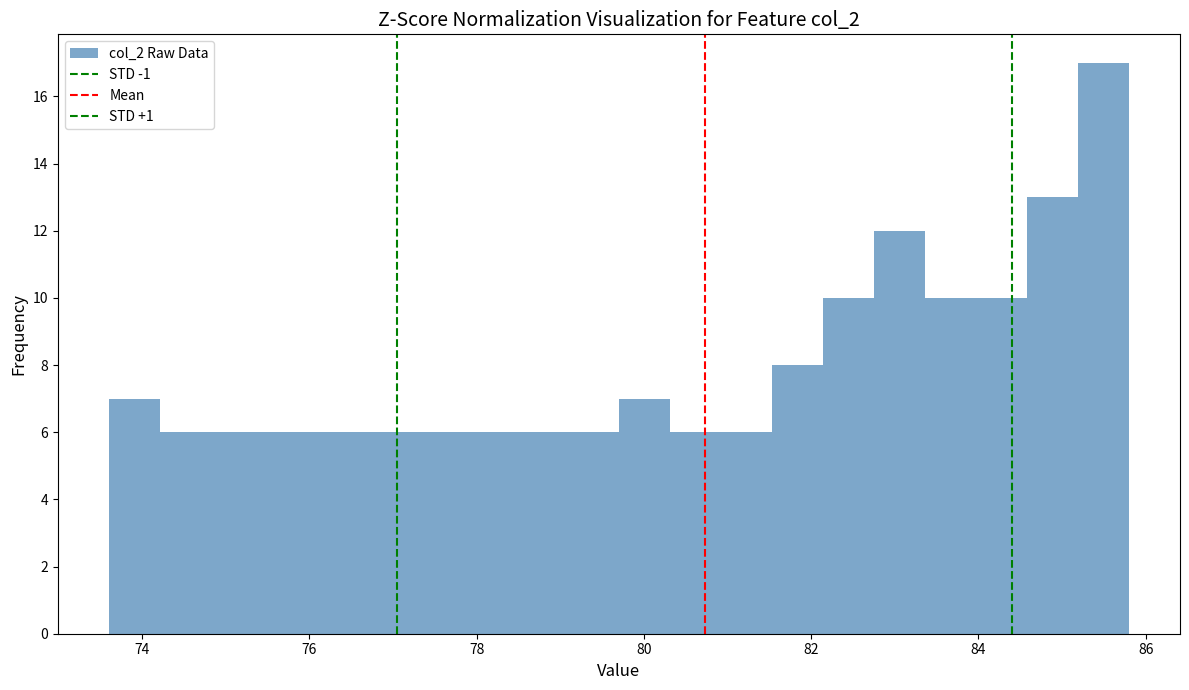

Read against the x-axis, roughly where is the centre of the tallest bar?

85.4